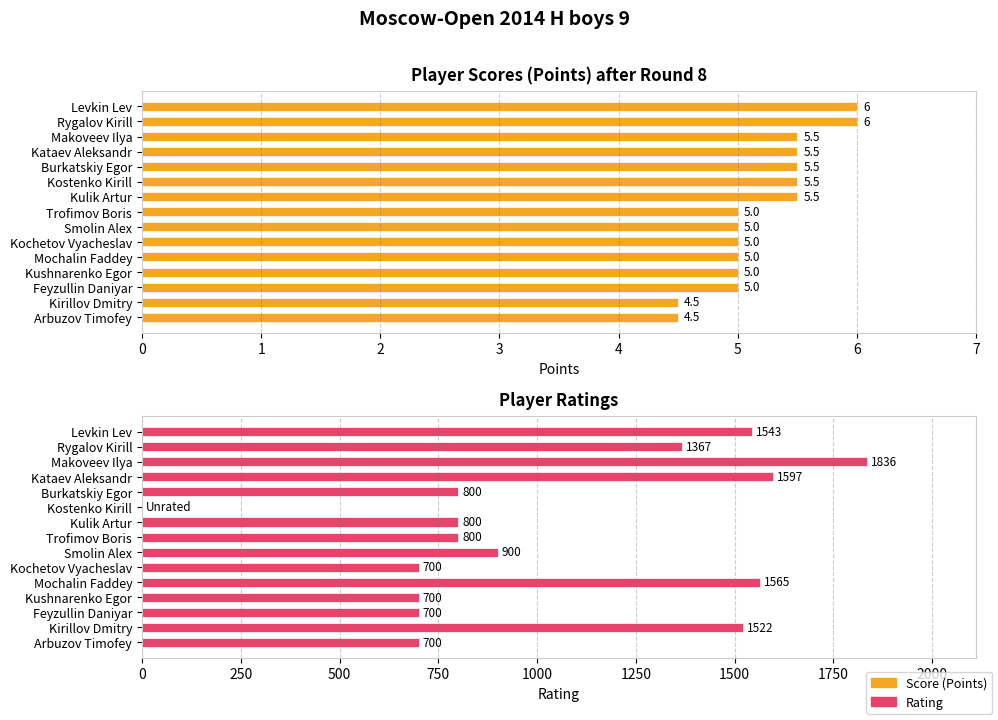

How many values are between 5 and 6?

13